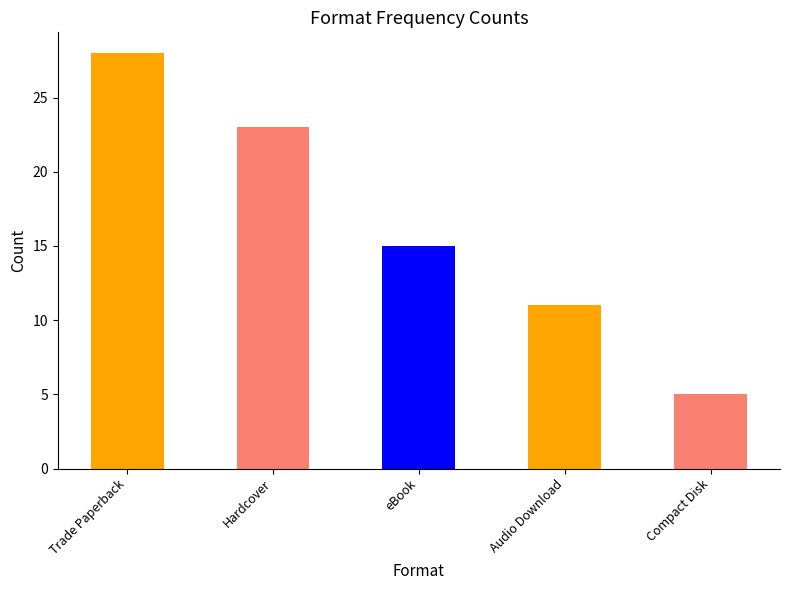

What is the sum of all values?

82